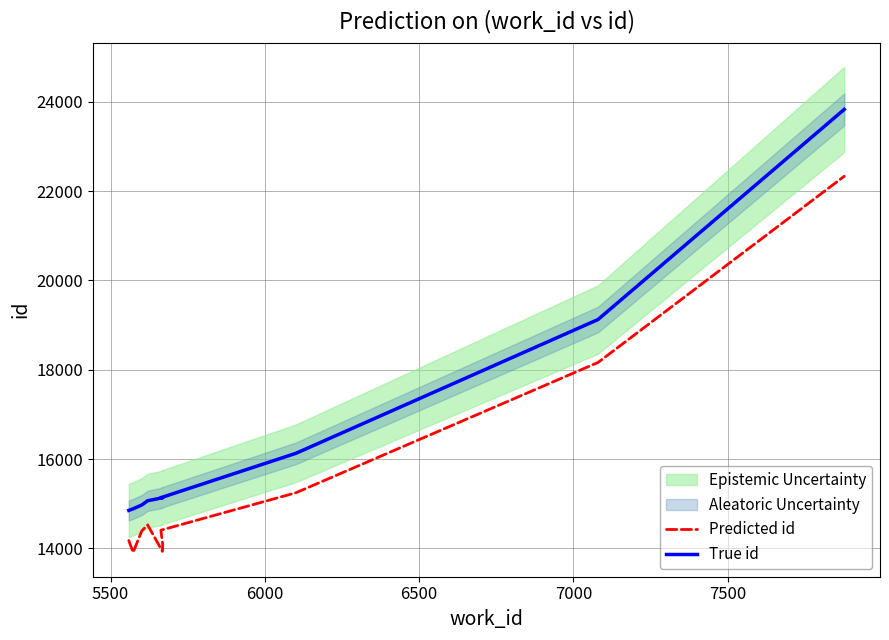

True or false: True id and Predicted id cross at least once.

False